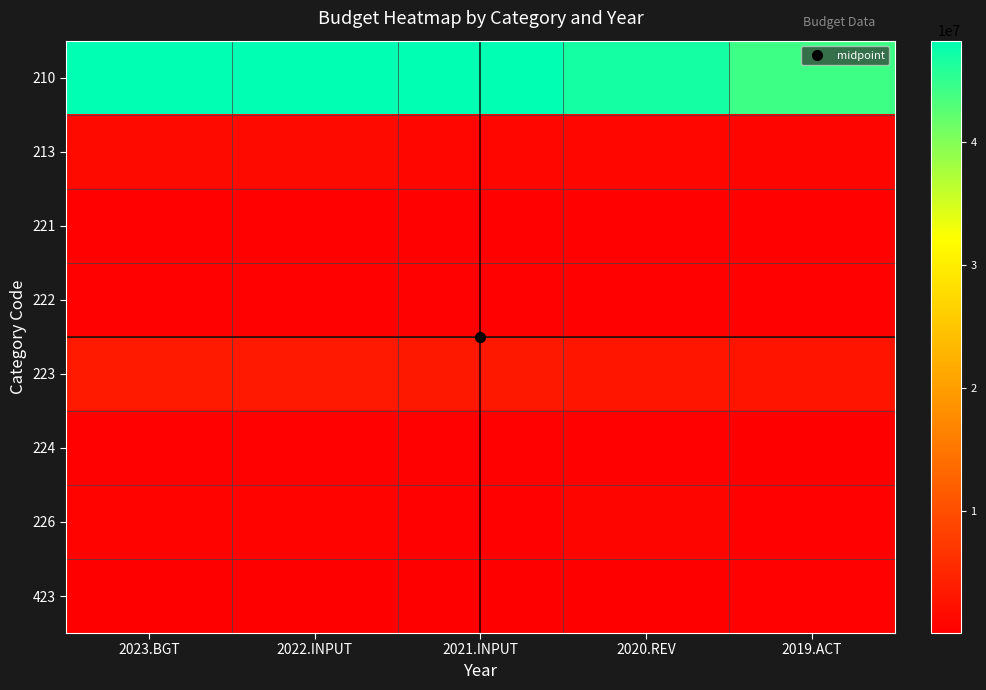

Reading right to left, extract all data points from this chart.

210: 2019.ACT=44227960	2020.REV=46906249	2021.INPUT=48230854	2022.INPUT=48230854	2023.BGT=48230854
213: 2019.ACT=967384	2020.REV=1043380	2021.INPUT=1048220	2022.INPUT=1476985	2023.BGT=1476985
221: 2019.ACT=501500	2020.REV=322530	2021.INPUT=535000	2022.INPUT=551050	2023.BGT=567582
222: 2019.ACT=480000	2020.REV=321202	2021.INPUT=530000	2022.INPUT=545900	2023.BGT=562277
223: 2019.ACT=2762950	2020.REV=2923949	2021.INPUT=3286000	2022.INPUT=3392362	2023.BGT=3495631
224: 2019.ACT=300000	2020.REV=500000	2021.INPUT=500000	2022.INPUT=515000	2023.BGT=530450
226: 2019.ACT=456518	2020.REV=911047	2021.INPUT=560000	2022.INPUT=616000	2023.BGT=677600
423: 2019.ACT=379607	2020.REV=127968	2021.INPUT=200000	2022.INPUT=250975	2023.BGT=274449